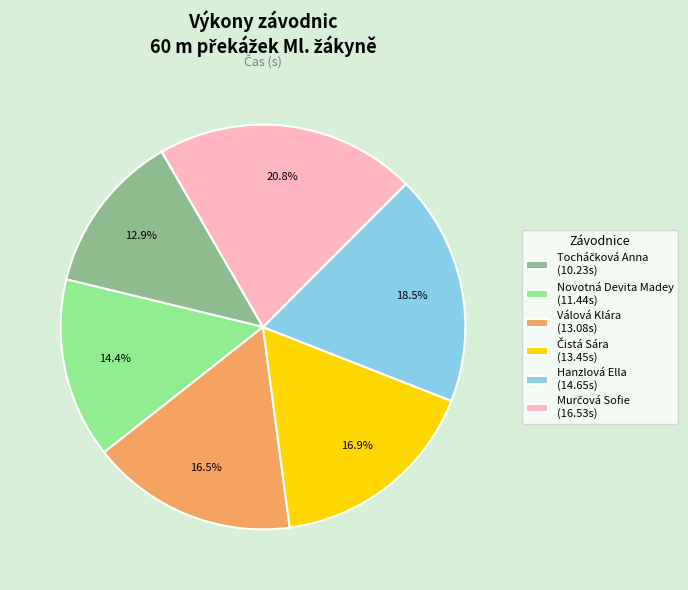

What percentage is NOT represented by Novotná Devita Madey?

85.6%